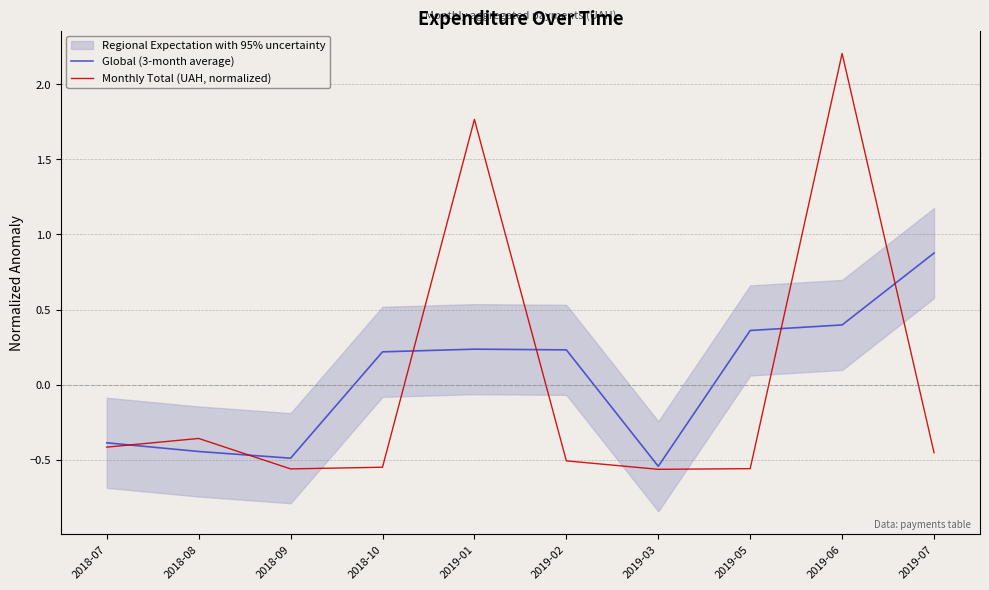

Does the chart have visible grid lines?

Yes